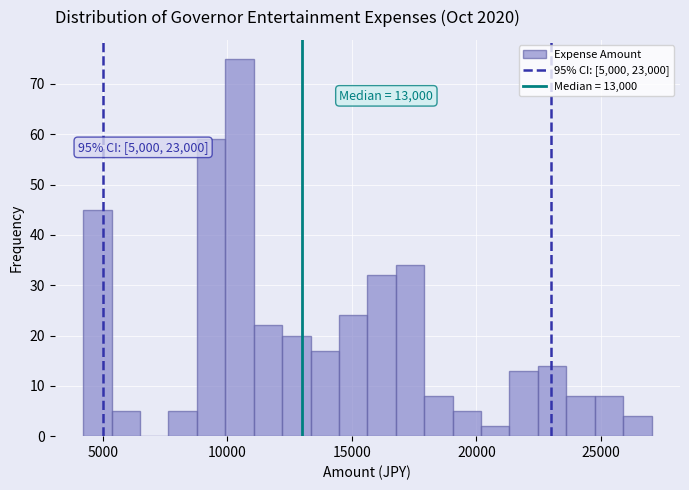

Read against the x-axis, roughly where is the centre of the tallest bar?

10500